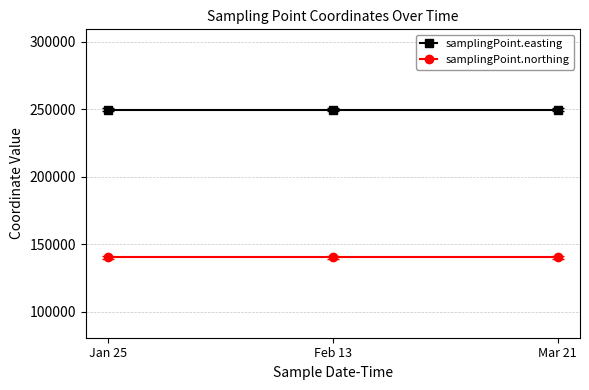

List the series in order of their peak value, highest first.

samplingPoint.easting, samplingPoint.northing